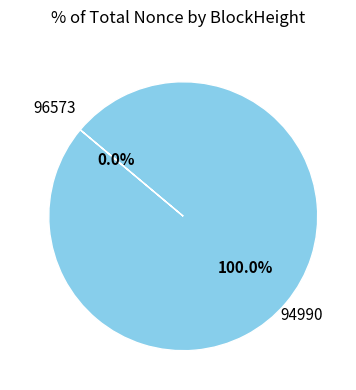

Is there any slice that represents more than half of the pie?

Yes